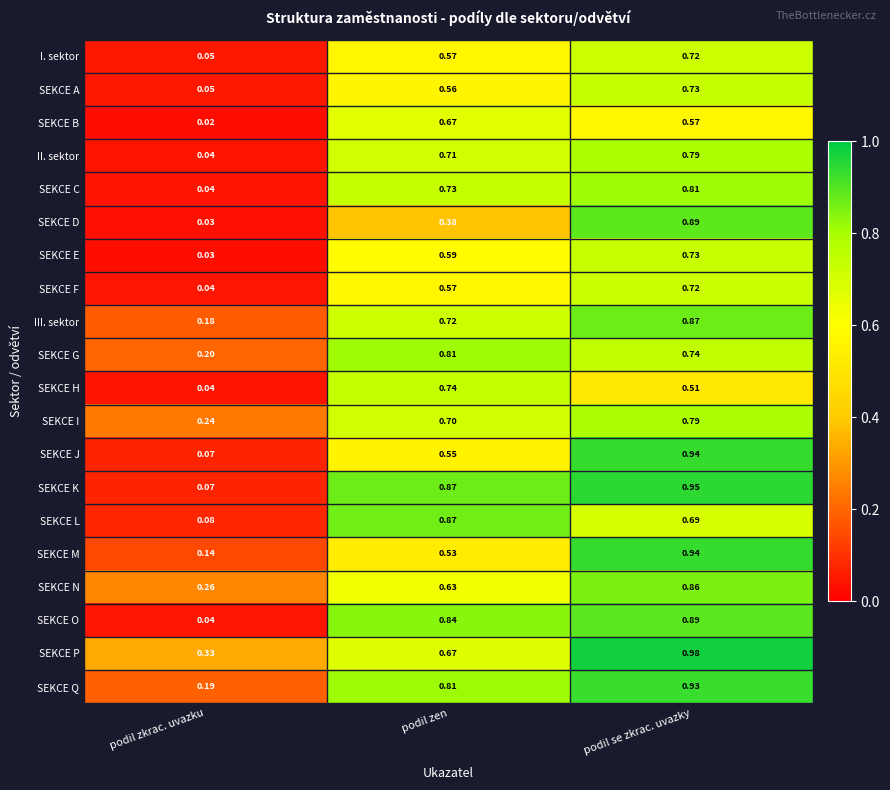

Which series has the largest range (max minus min)?

SEKCE K